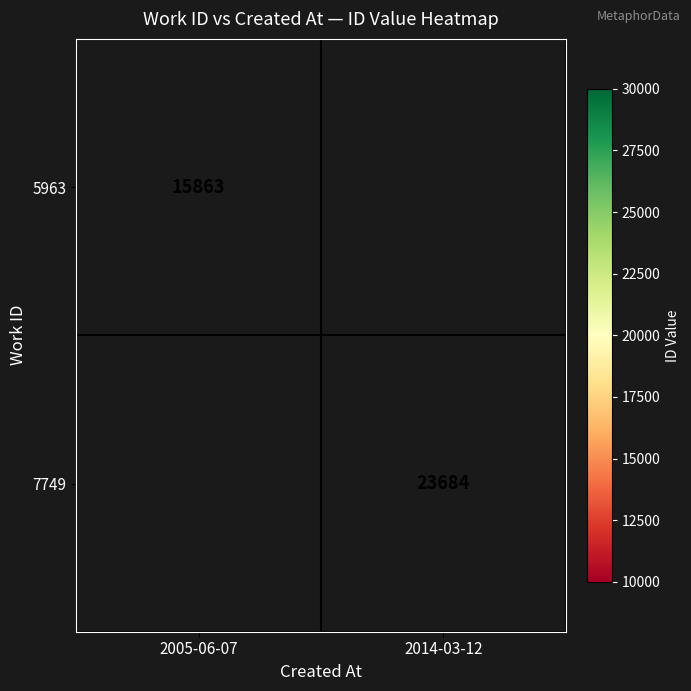

How many series are shown in this chart?

2